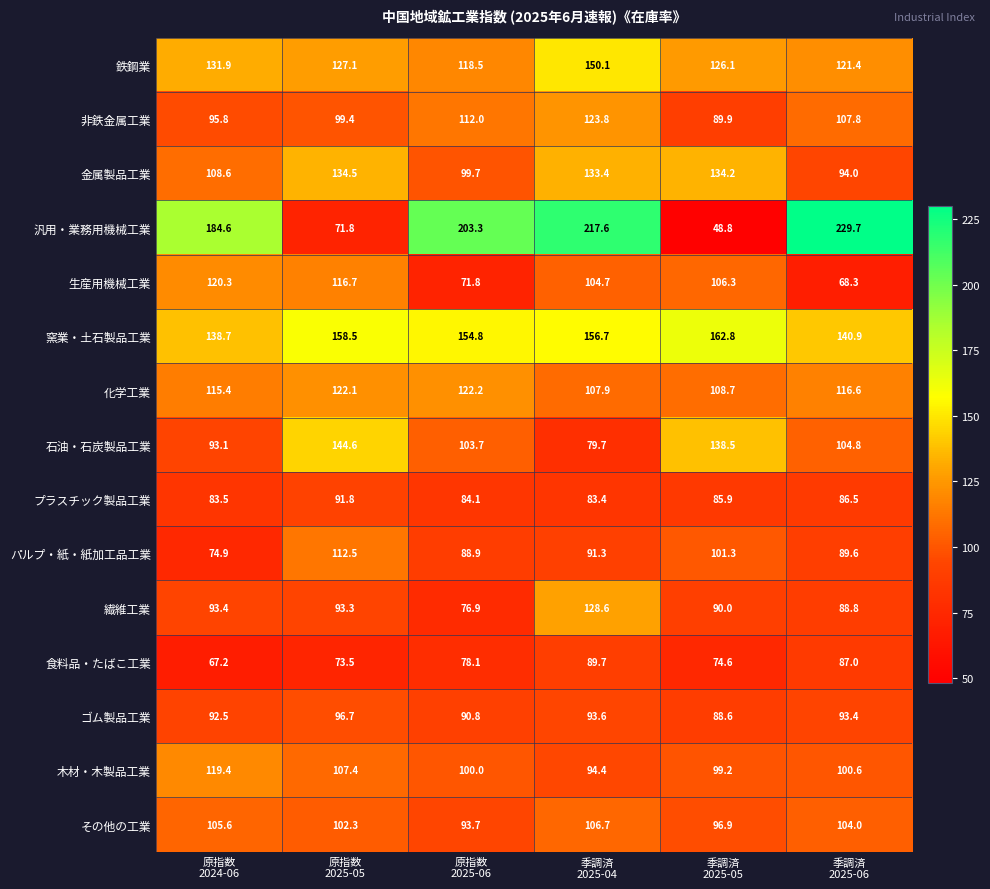

What is the average value of the 繊維工業 series?

95.2